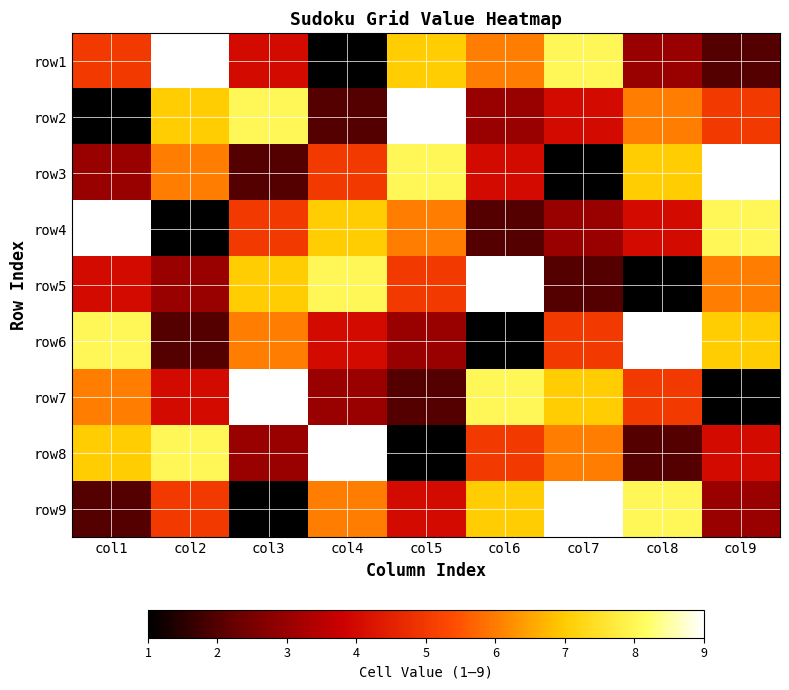

What is the difference between the highest and lowest values at col9?

8